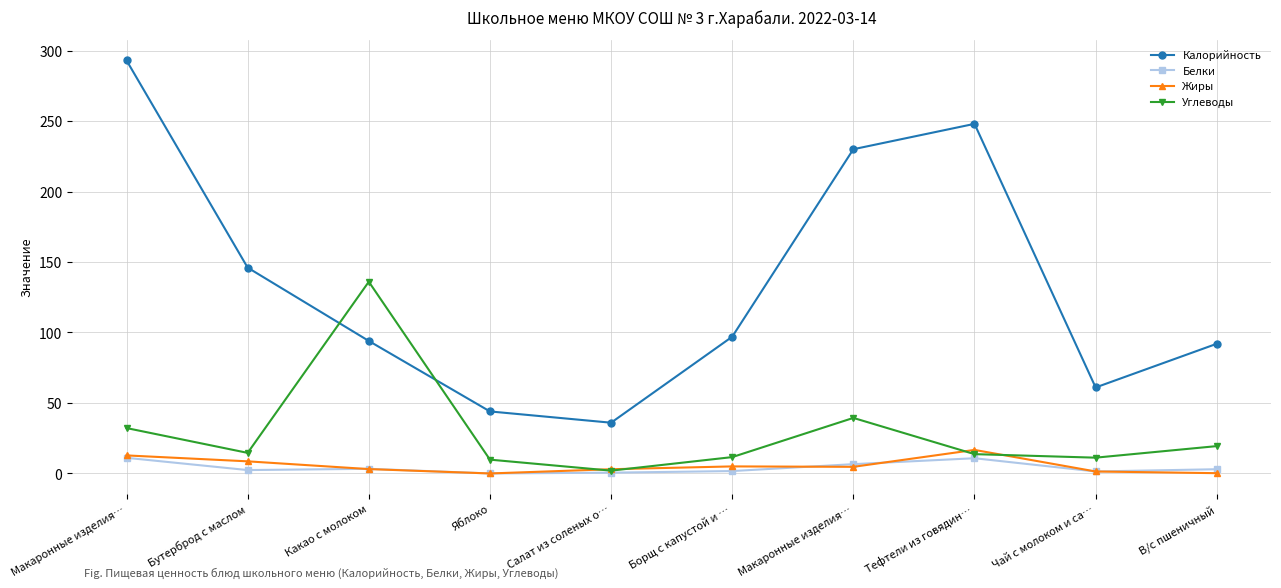

How many distinct data groups are displayed?

4